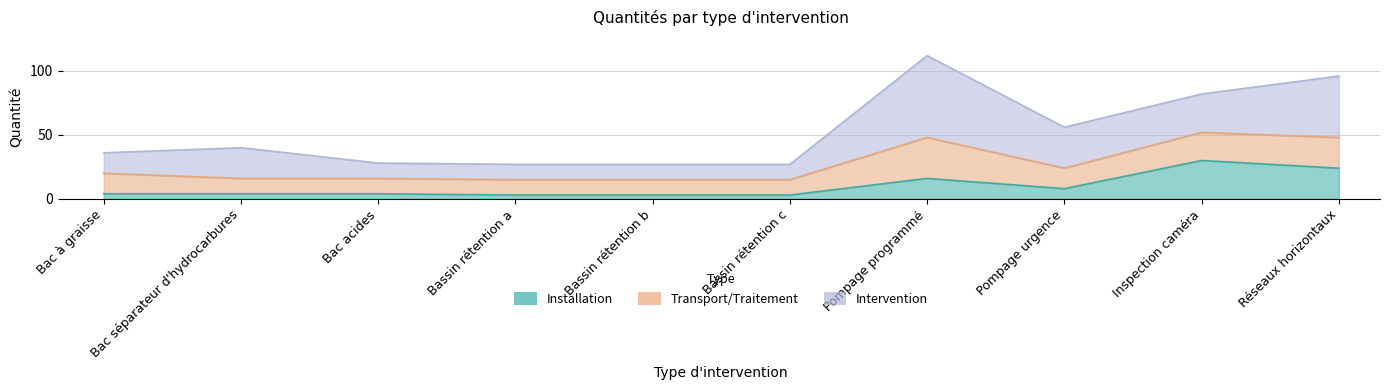

Is the value of Installation at Bac à graisse greater than the value of Transport/Traitement at Bassin rétention b?

No